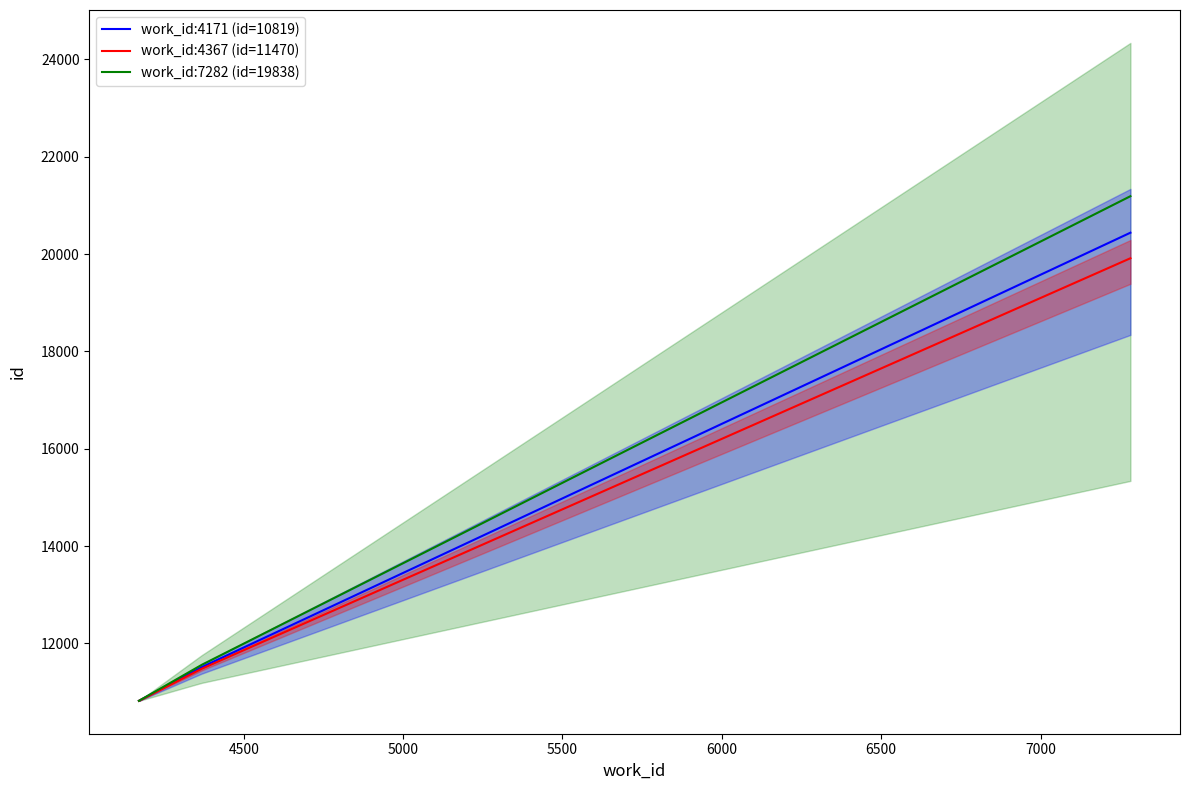

Reading right to left, list all the values displayed in this chart.

19838	11470	10819